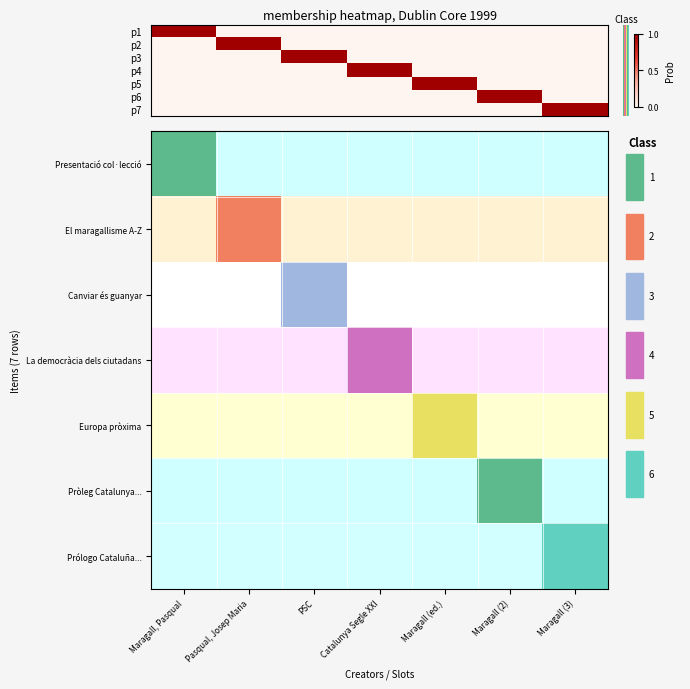

Reading right to left, list all the values displayed in this chart.

p1: 0	0	0	0	0	0	1
p2: 0	0	0	0	0	1	0
p3: 0	0	0	0	1	0	0
p4: 0	0	0	1	0	0	0
p5: 0	0	1	0	0	0	0
p6: 0	1	0	0	0	0	0
p7: 1	0	0	0	0	0	0